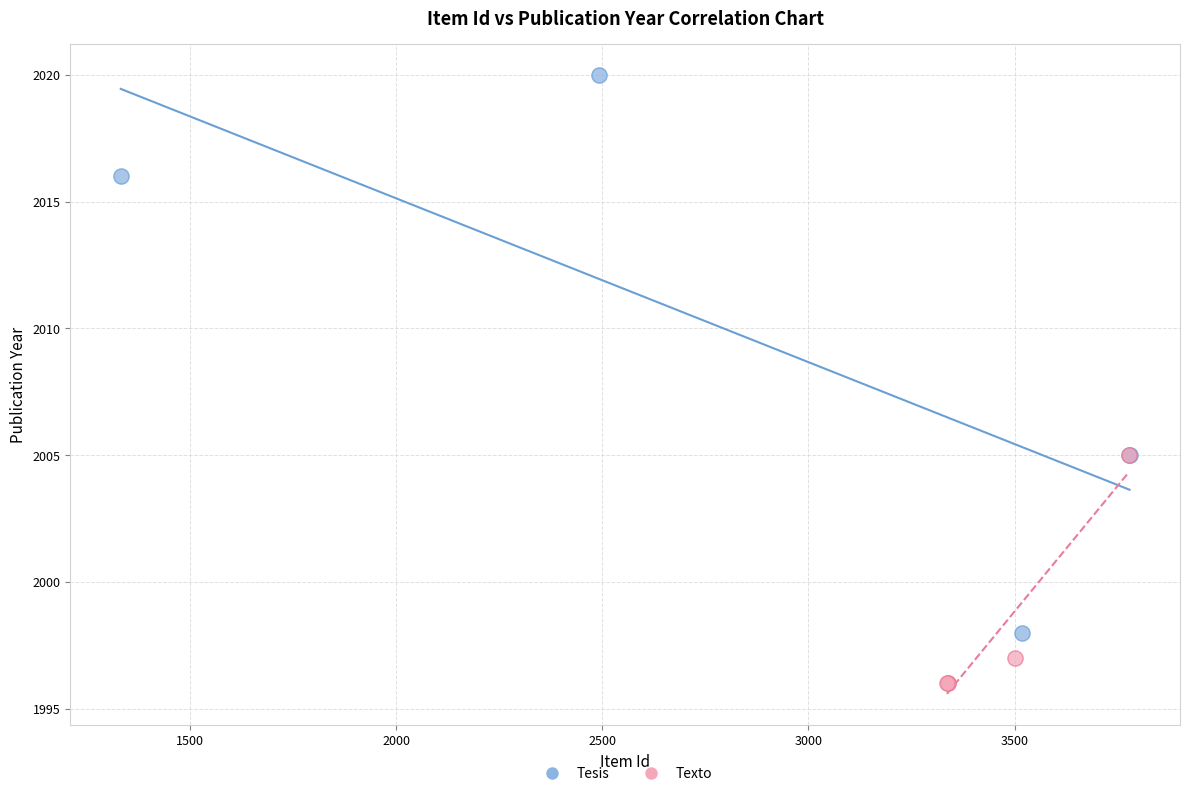

Which series has the widest spread of Y values?

Tesis